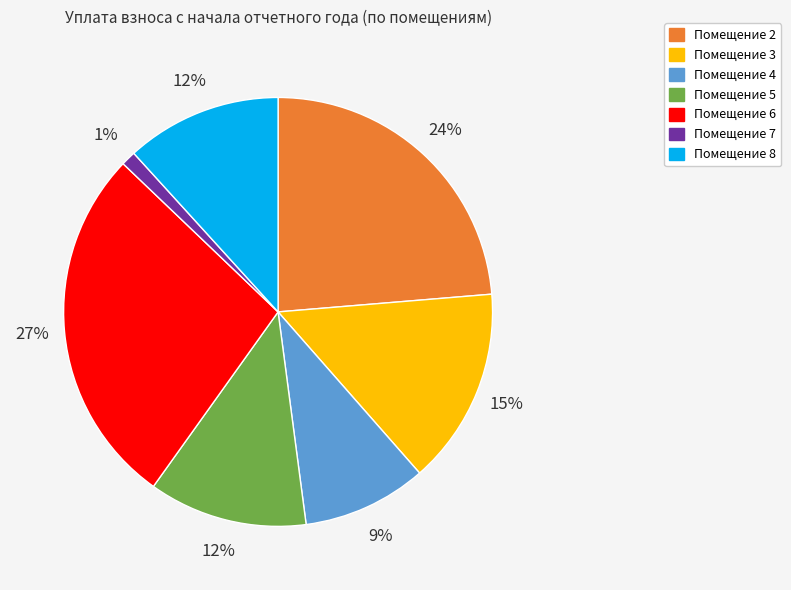

Count the number of slices in the pie.

7